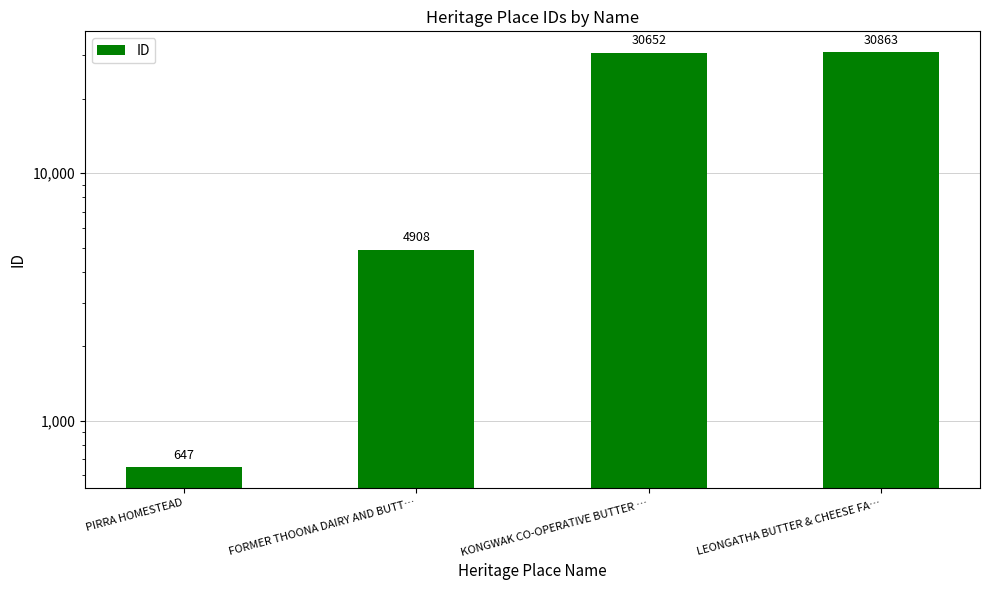

Where is the data nearest to the value 15755?

FORMER THOONA DAIRY AND BUTT…